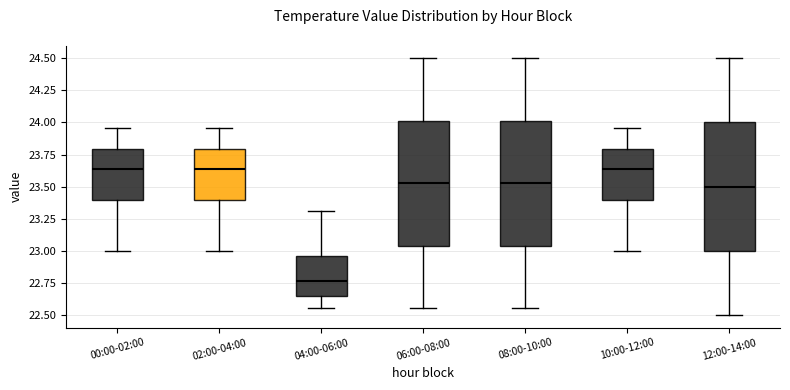

Reading left to right, read every box against the y-axis: the position of its median line, the range the box covers, and the ends of its whiskers. The values are not printed on the chart, so give them approximately, as read against the axis.

00:00-02:00: median 23.65, box 23.40 to 23.80, whiskers 23.00 to 23.95
02:00-04:00: median 23.65, box 23.40 to 23.80, whiskers 23.00 to 23.95
04:00-06:00: median 22.75, box 22.65 to 22.95, whiskers 22.55 to 23.30
06:00-08:00: median 23.55, box 23.05 to 24.00, whiskers 22.55 to 24.50
08:00-10:00: median 23.55, box 23.05 to 24.00, whiskers 22.55 to 24.50
10:00-12:00: median 23.65, box 23.40 to 23.80, whiskers 23.00 to 23.95
12:00-14:00: median 23.50, box 23.00 to 24.00, whiskers 22.50 to 24.50